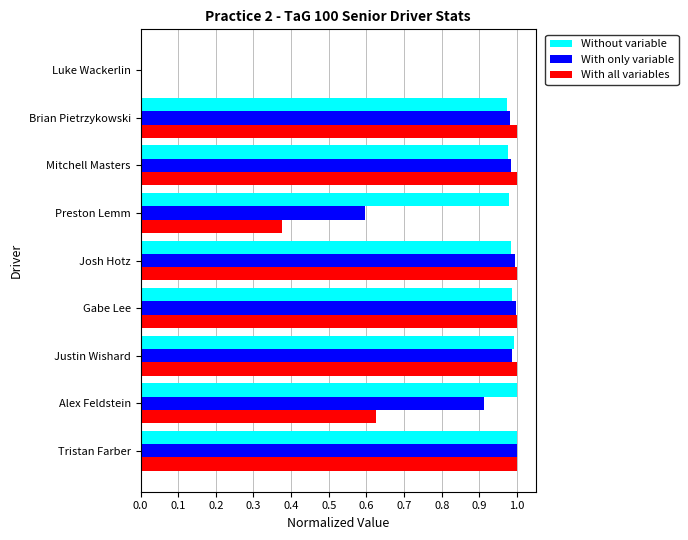

What is the total value across all series at Josh Hotz?

3.0